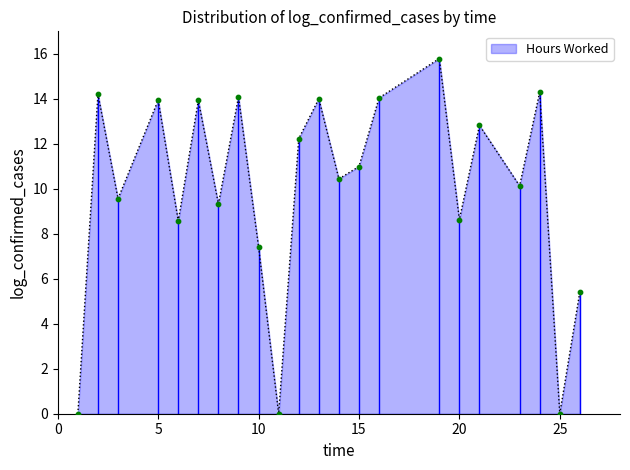

Approximately how many times larger is the value at 2 compared to 23?

1.4